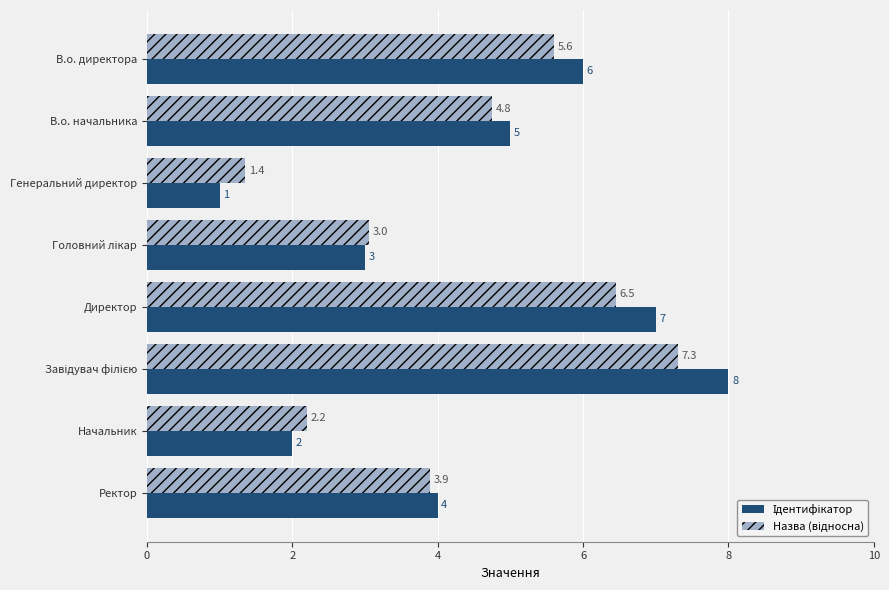

What is the greatest value displayed?

8.0